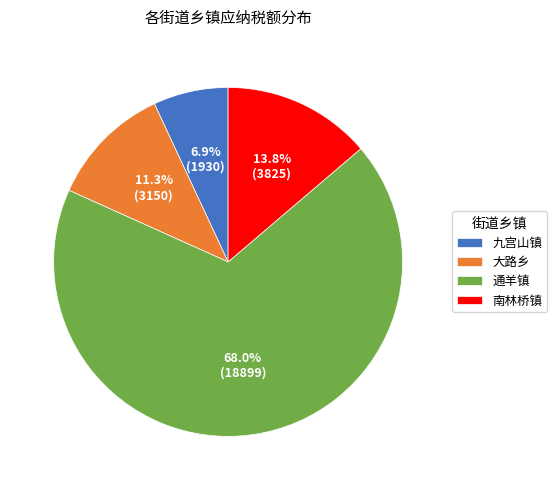

What is the ratio of the value at 通羊镇 to the value at 大路乡?

6.0